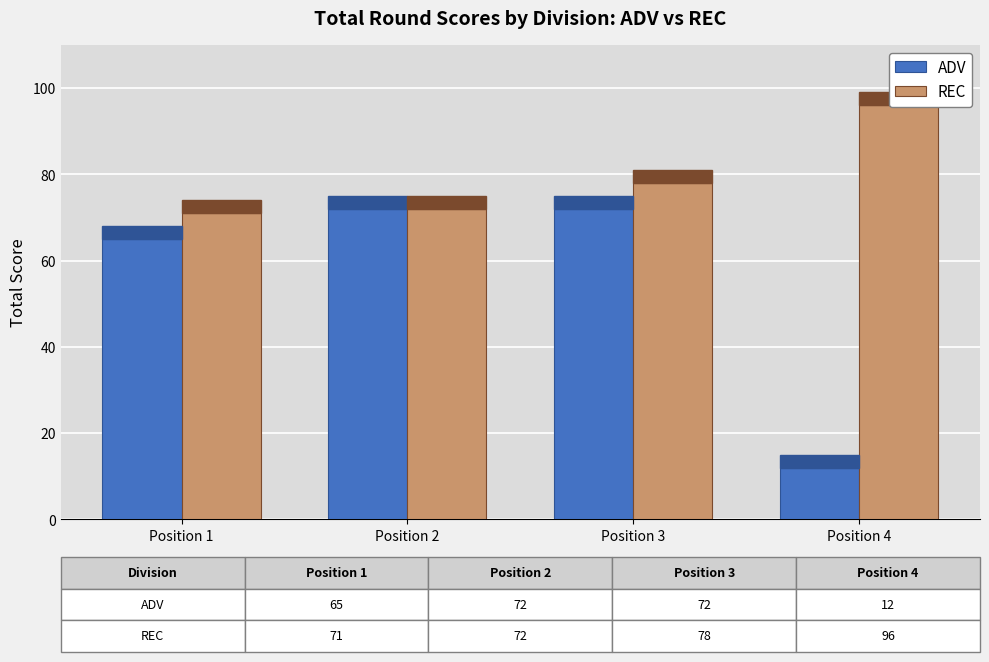

True or false: ADV has a value of 65 at Position 1.

True